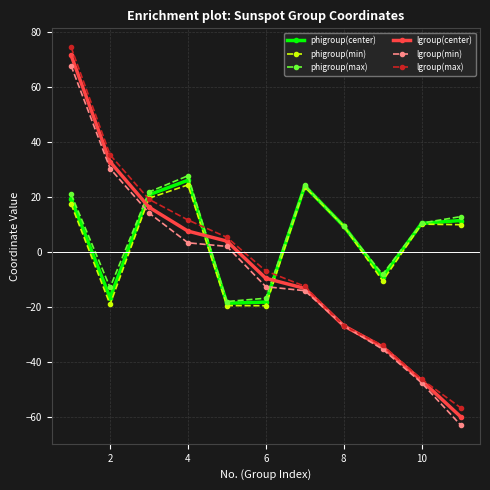

How many categories are shown in the chart?

11